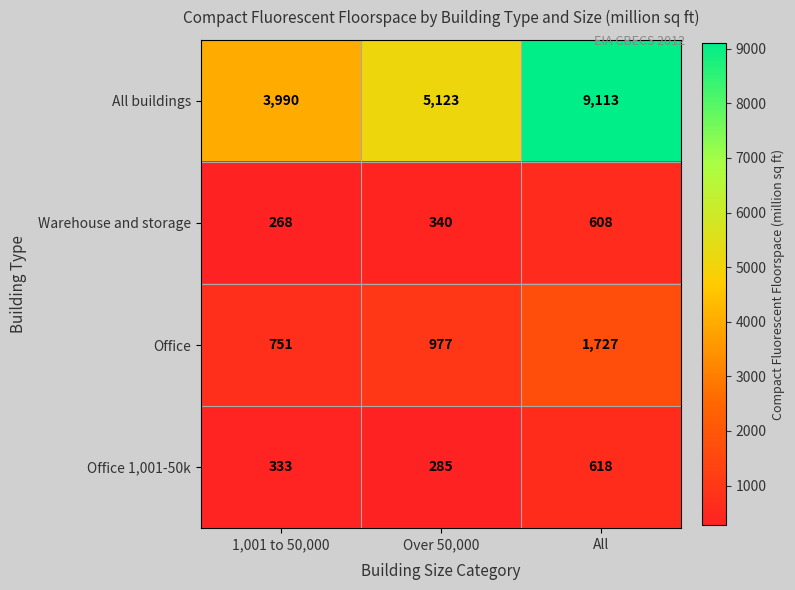

At which category is the sum across all series the highest?

All